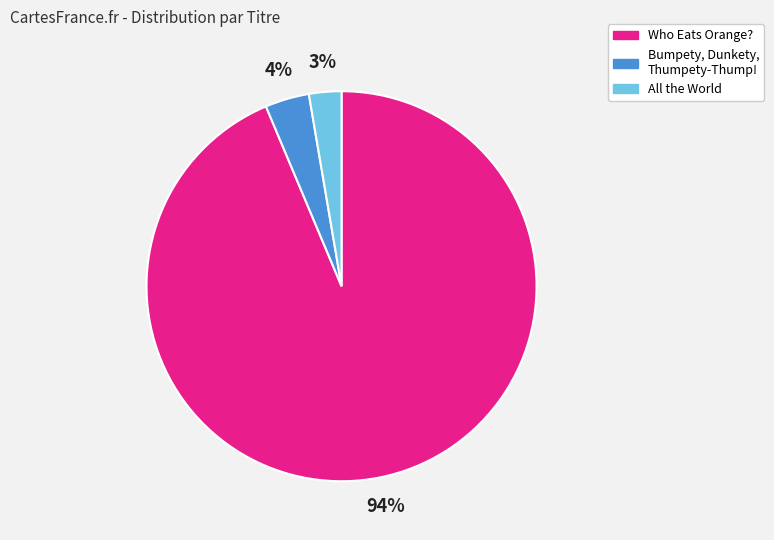

What is the smallest slice in the pie chart?

All the World